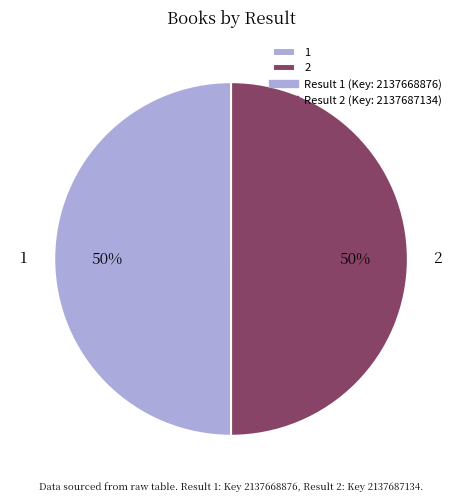

How many segments does this pie chart have?

2